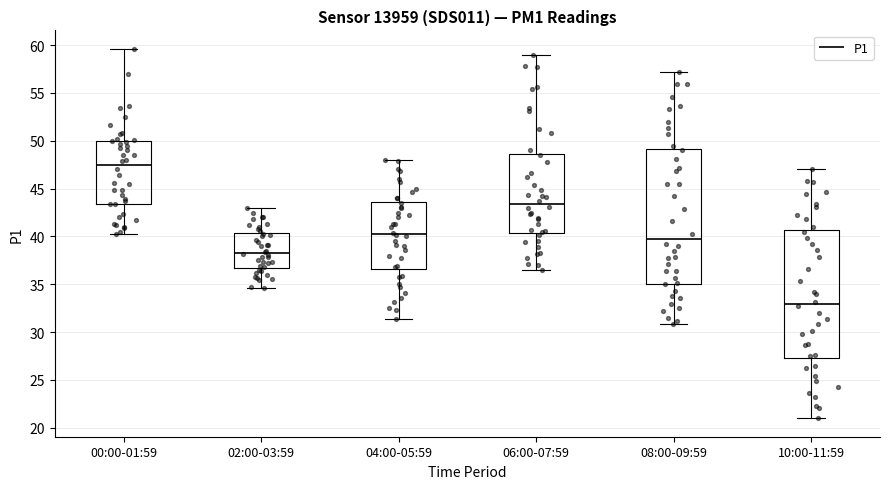

Comparing the boxes themselves (not the whiskers), which one is the tallest?

08:00-09:59